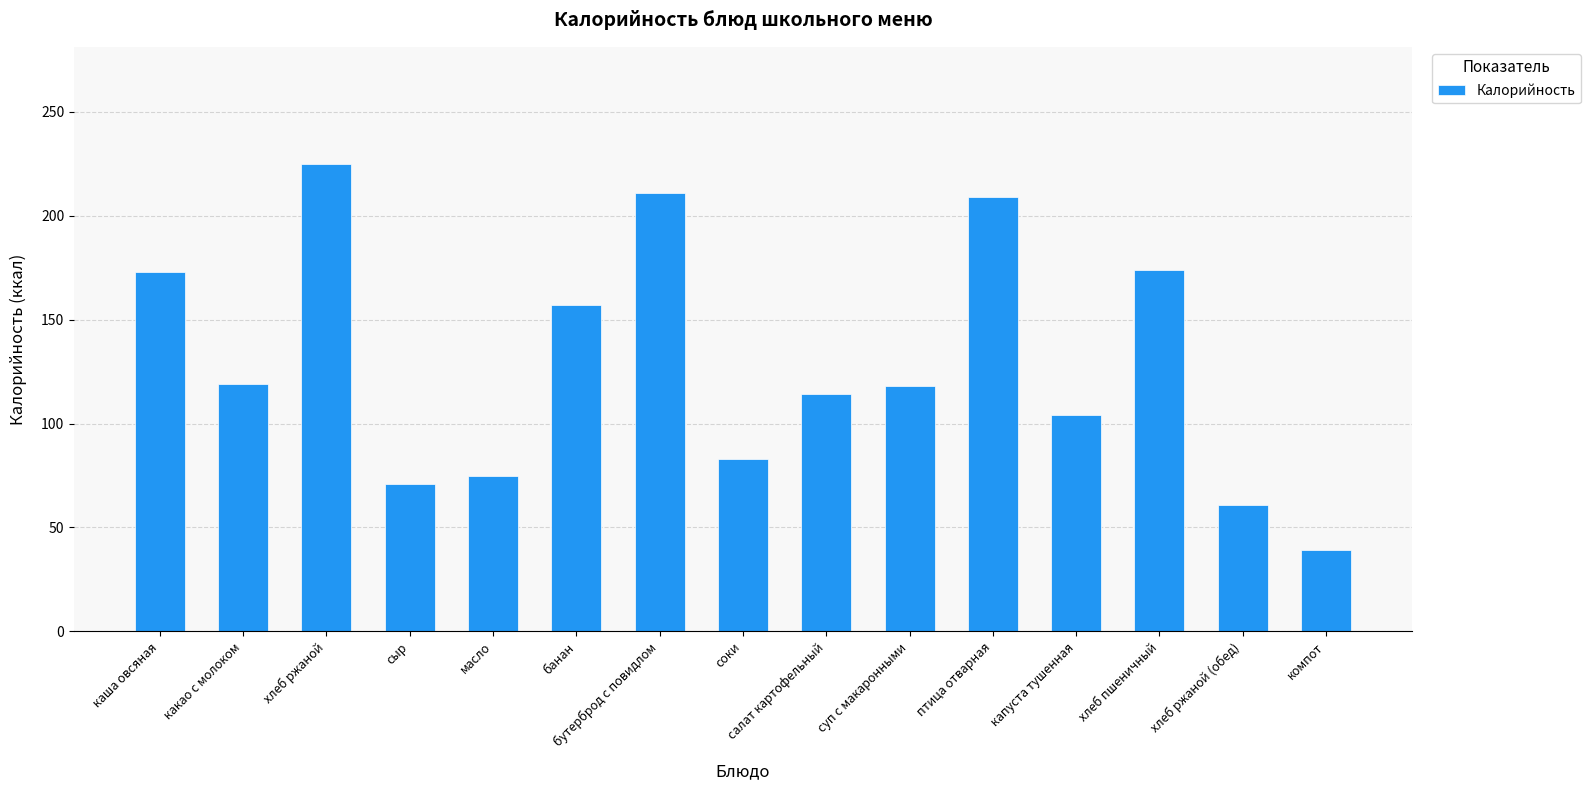

What is the sum of all values?

1933